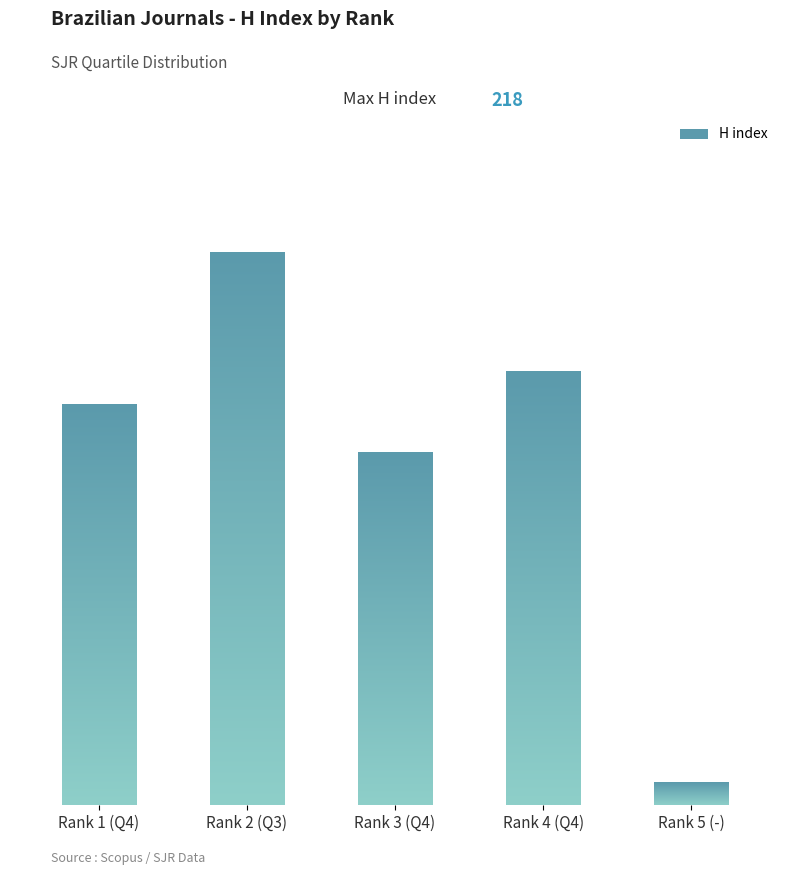

What is the difference between the values at Rank 2 (Q3) and Rank 5 (-)?

209